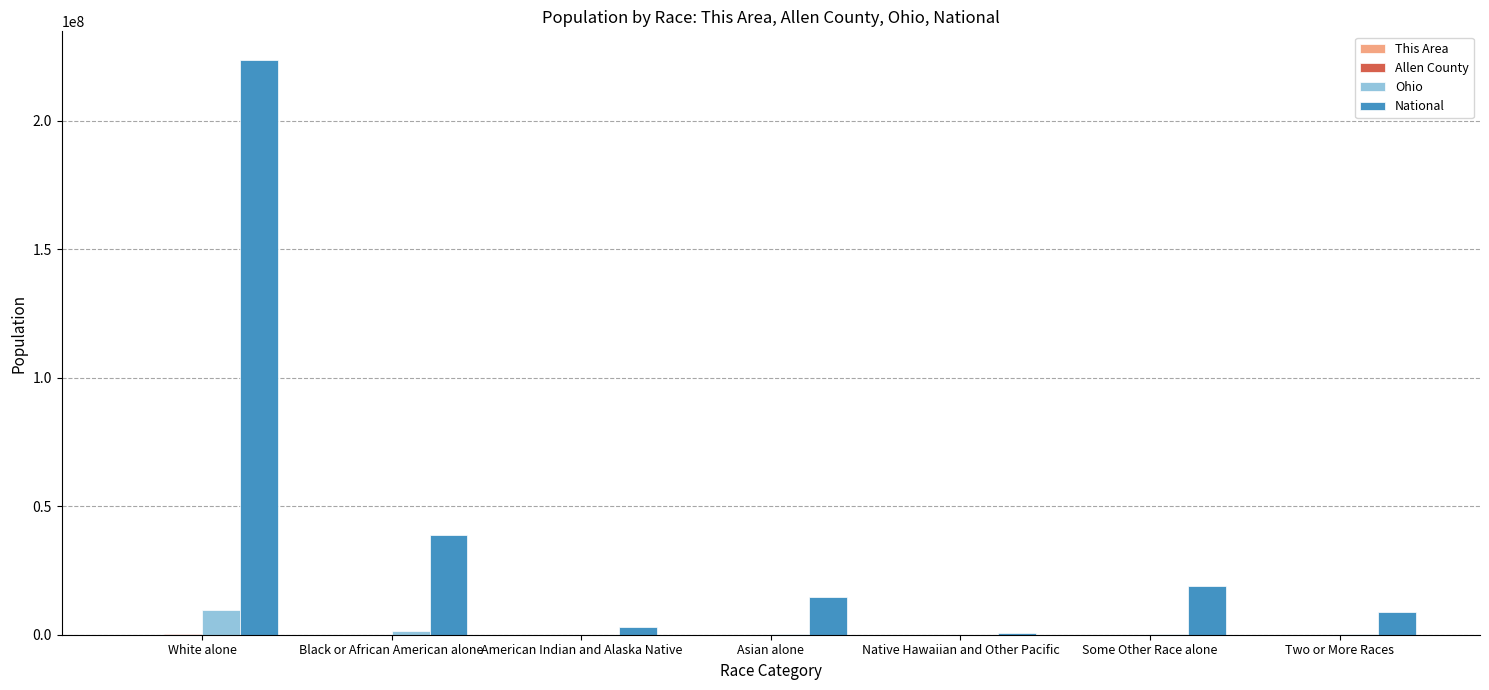

Count the number of data series in this chart.

4